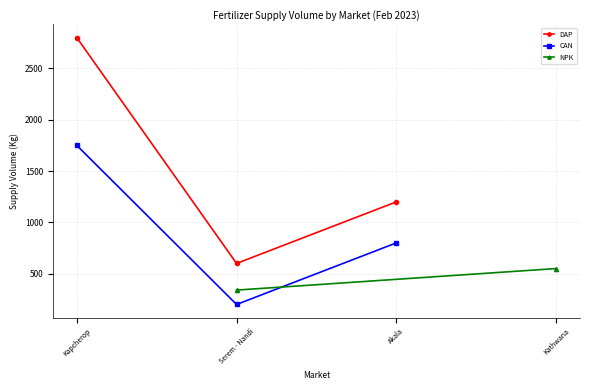

What is the value of the DAP point at the 2nd from the left?

600